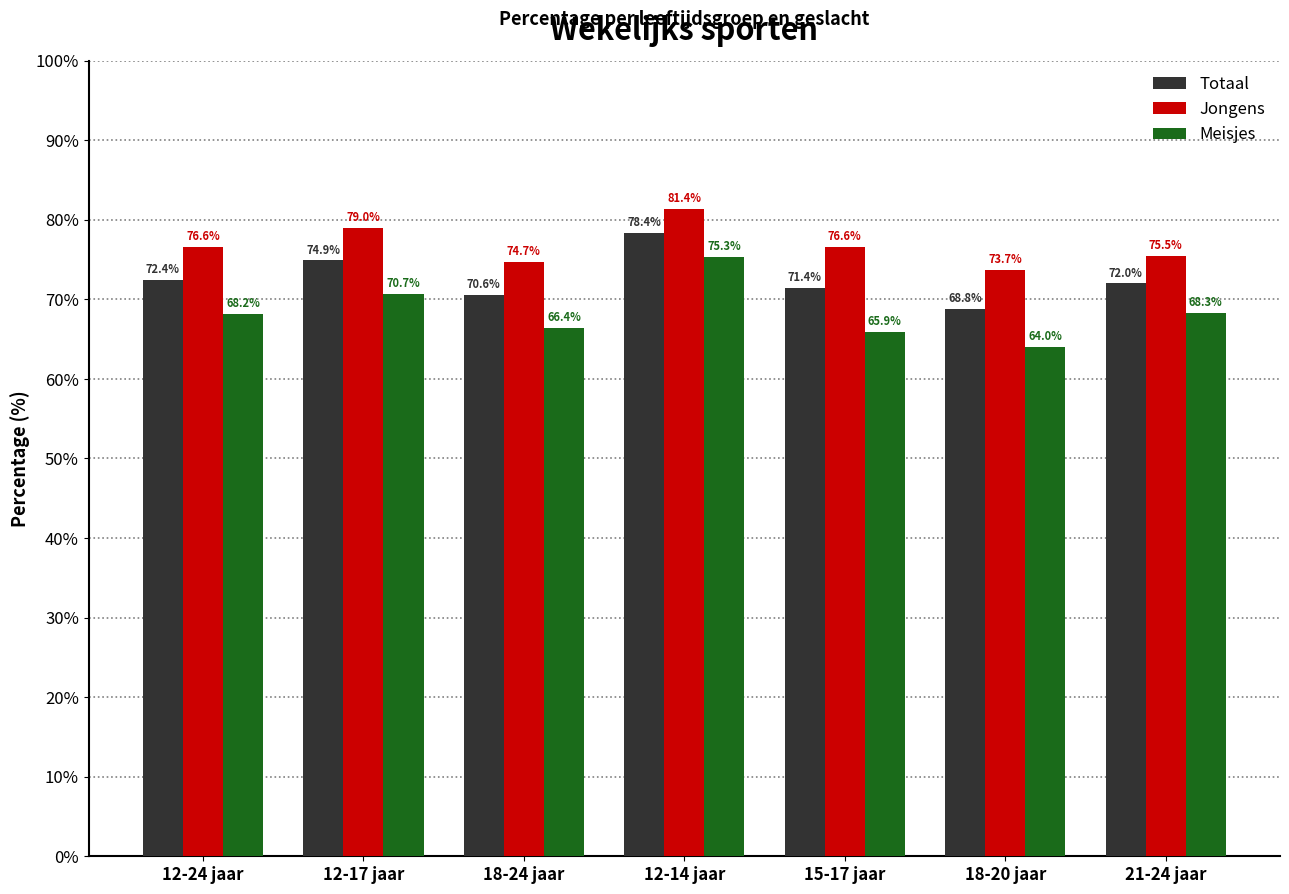

What is the total value across all series at 18-24 jaar?

211.7